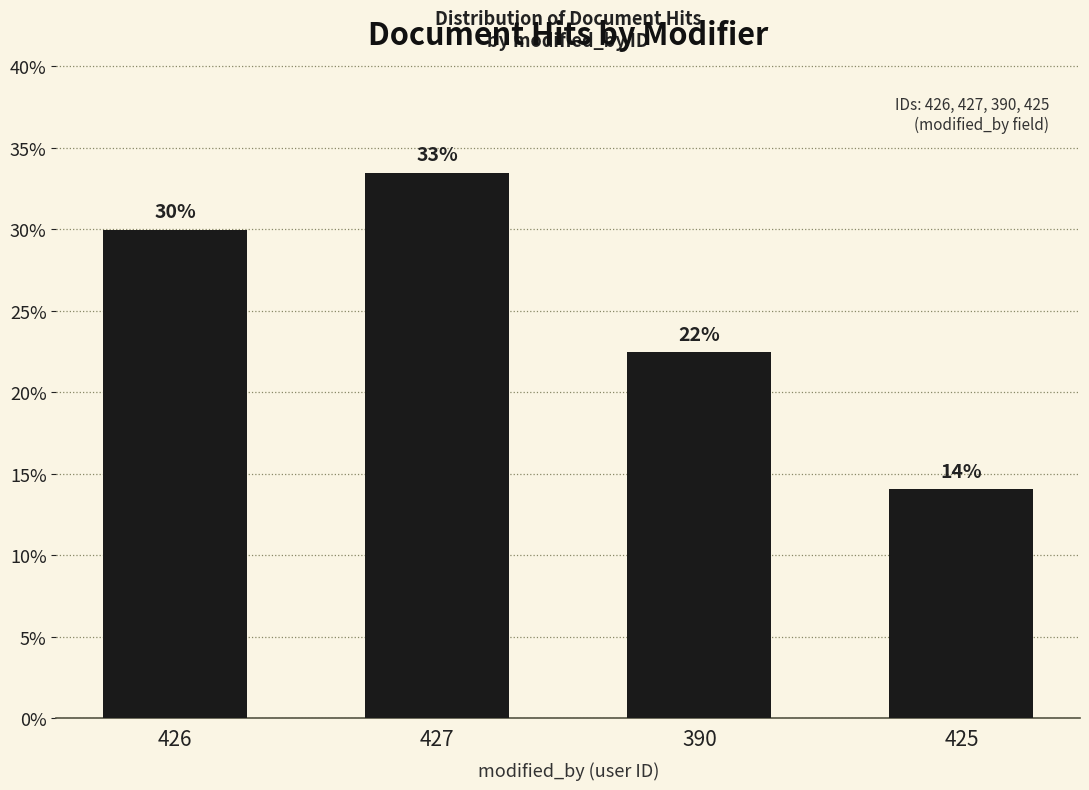

Reading left to right, transcribe all the data shown in this chart.

30.0	33.5	22.5	14.1